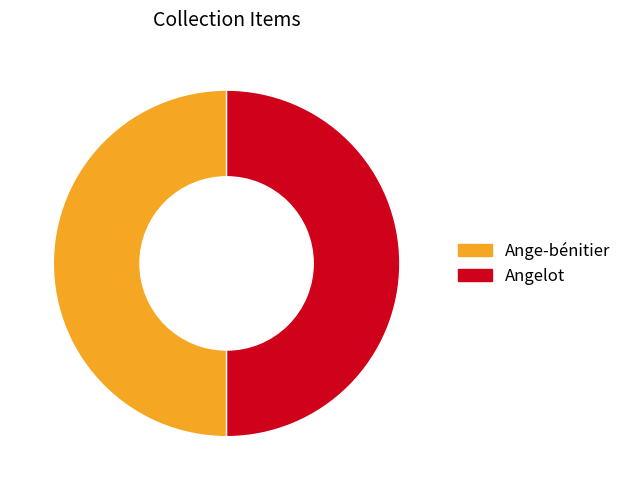

What is the ratio of the value at Ange-bénitier to the value at Angelot?

1.0